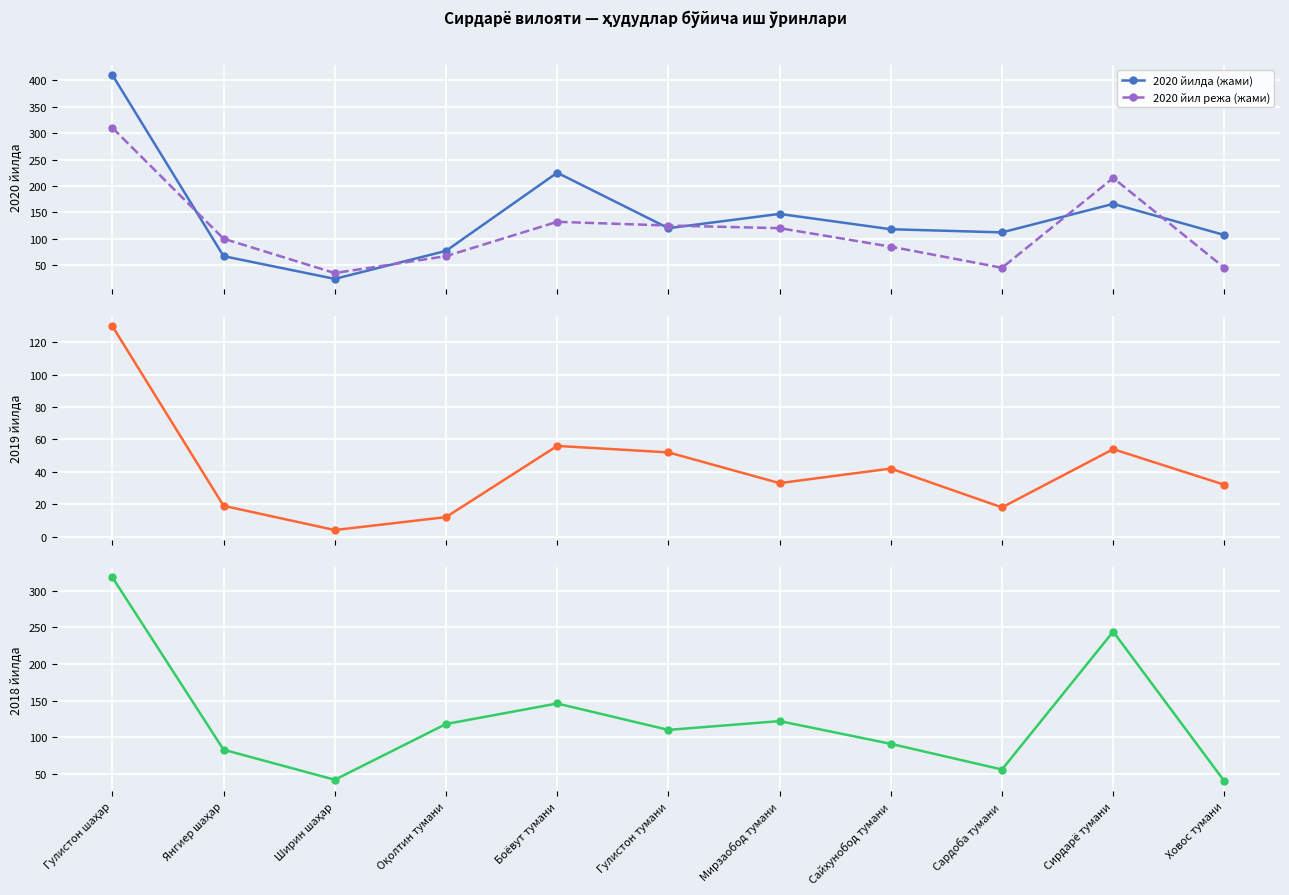

What is the sum of all 2018 йилда (жами) values?

1370